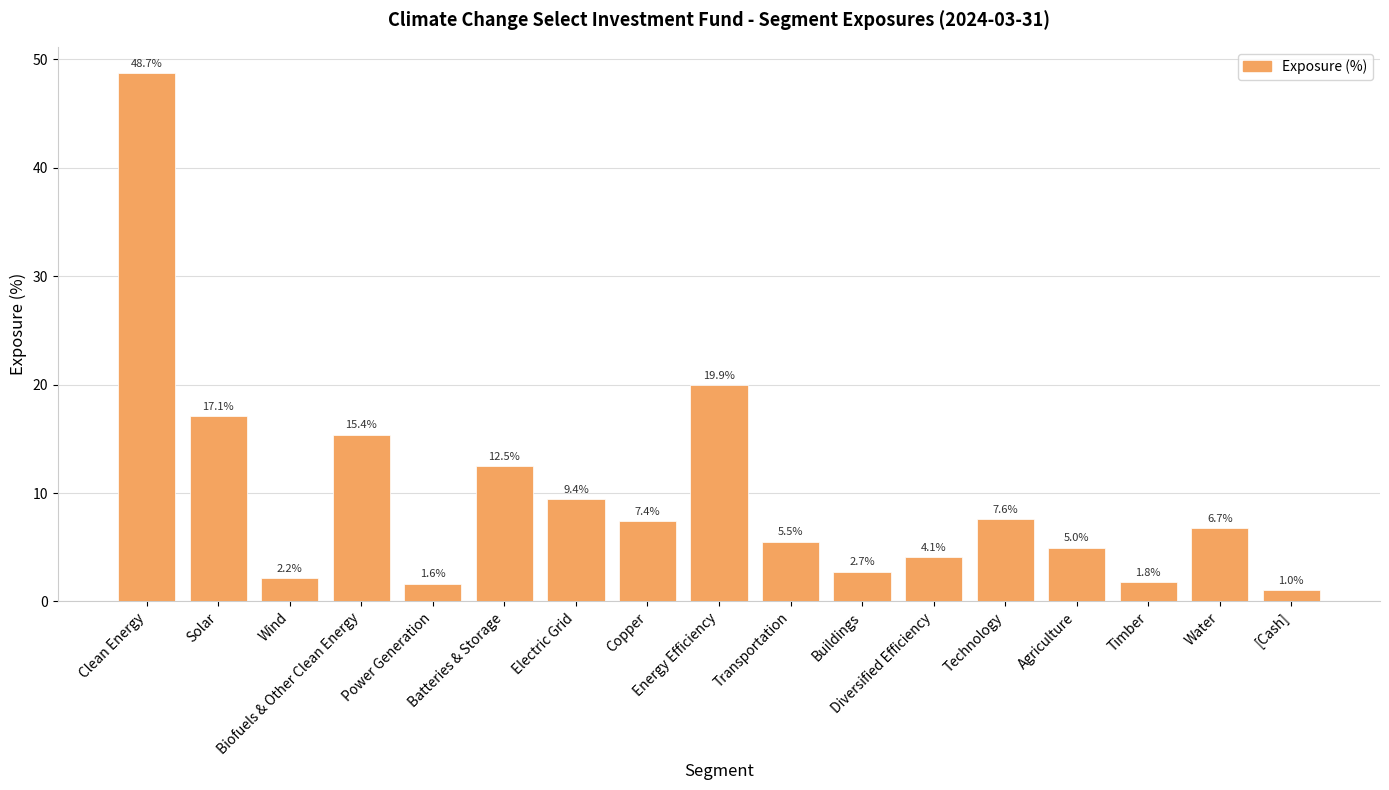

Which has a higher value, Clean Energy or Agriculture?

Clean Energy